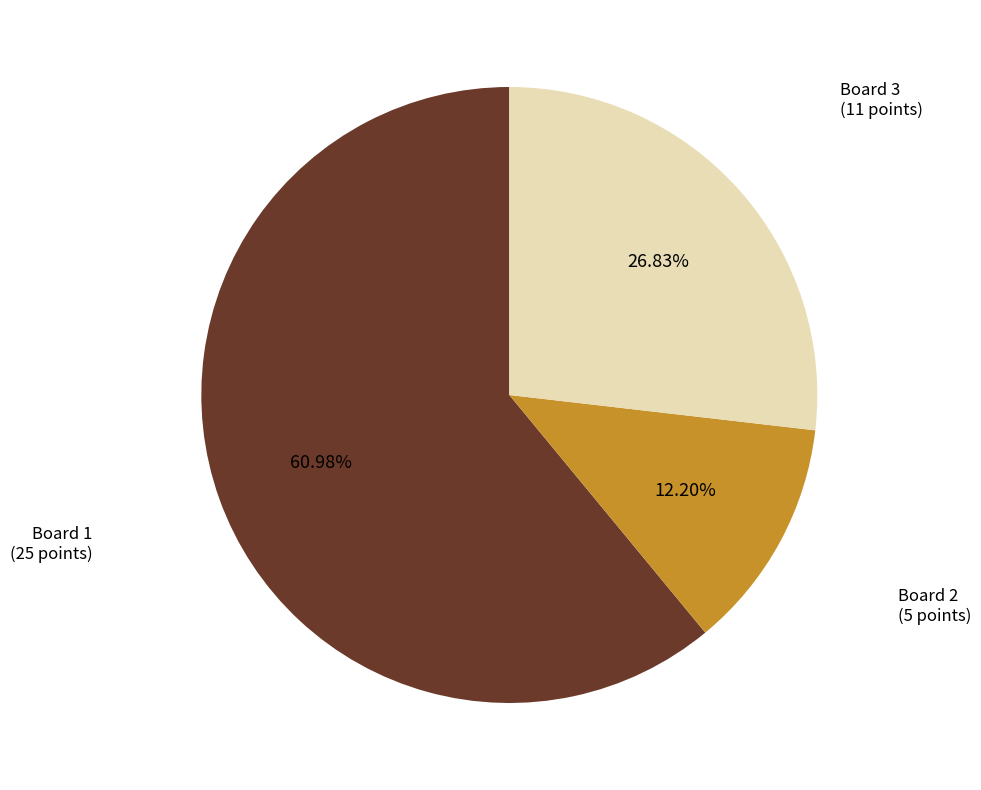

How many segments does this pie chart have?

3